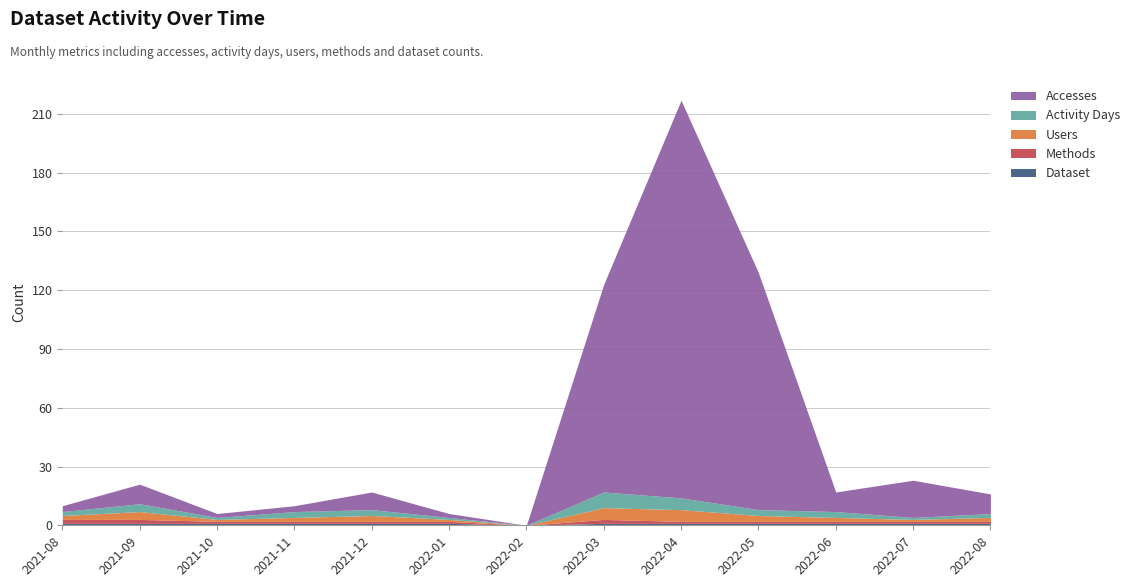

Which category has the lowest value in the Dataset series?

2022-02